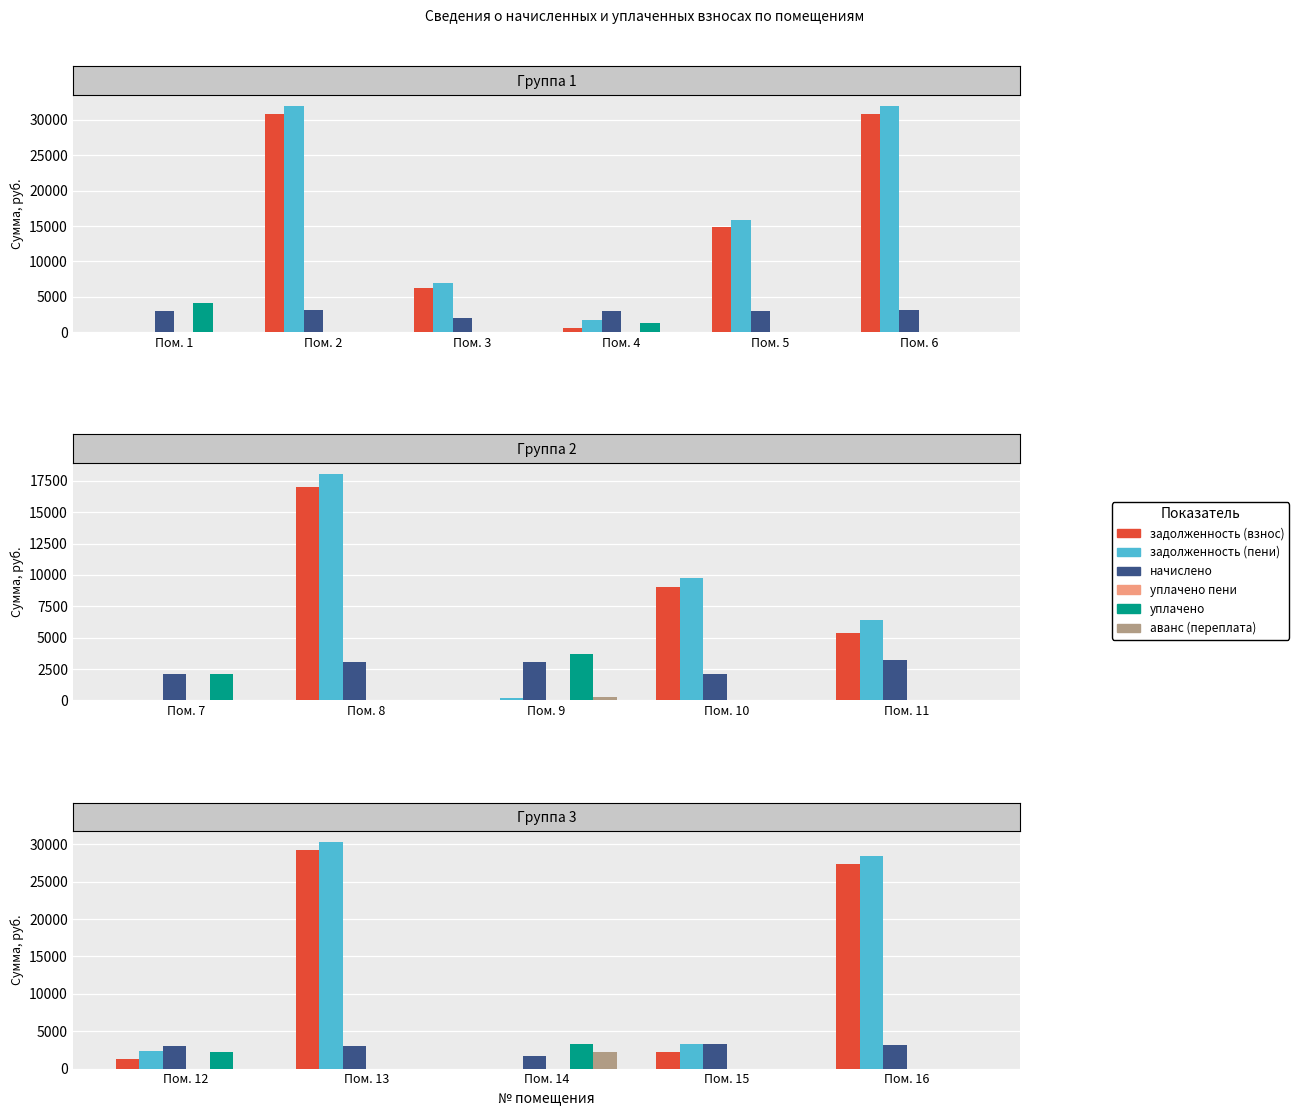

True or false: задолженность (взнос) has a value of 42829.5 at Пом. 2.

False